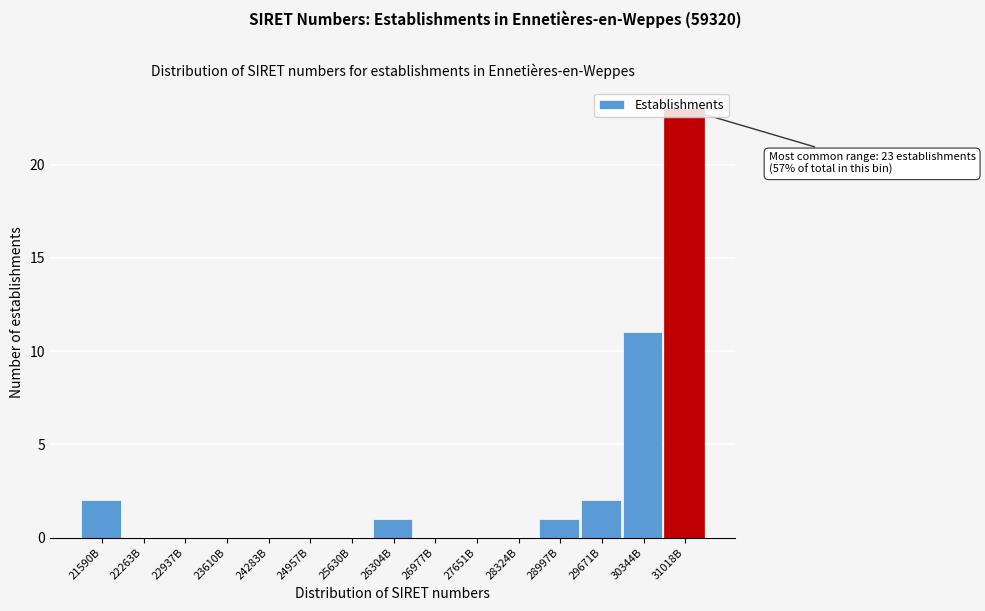

What is the greatest value displayed?

23